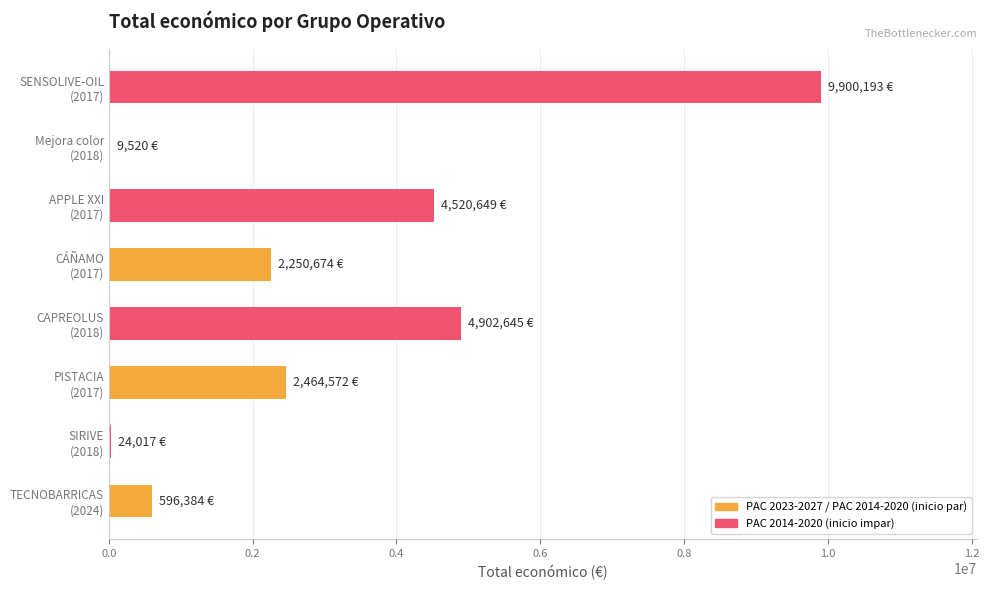

What is the sum of all values?

24668654